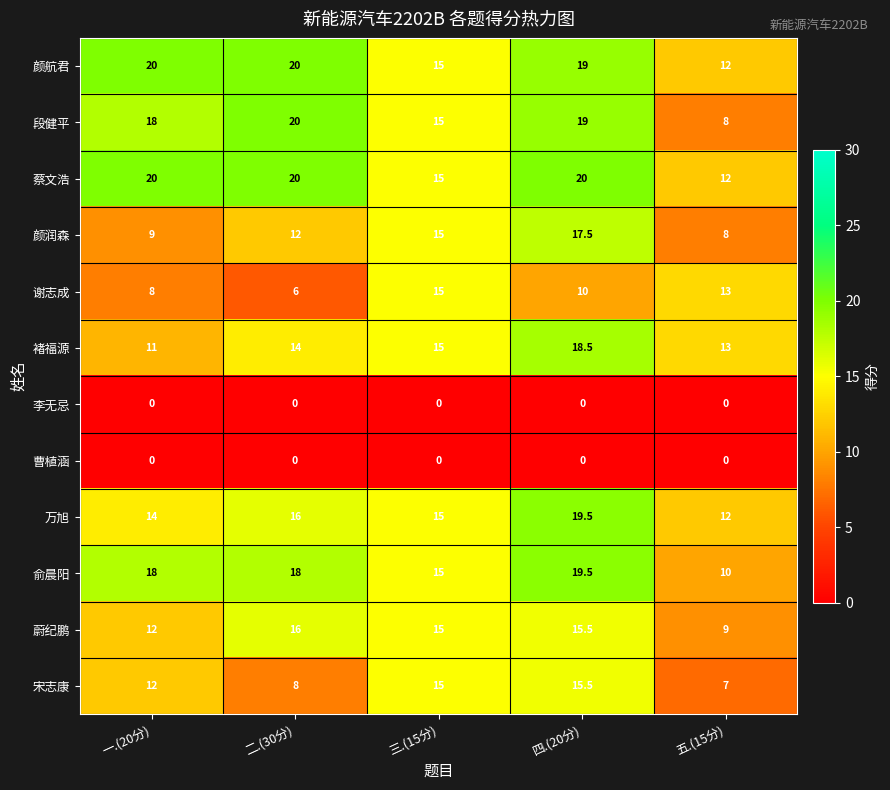

The value of 蔡文浩 at 五.(15分) is 19.8. True or false?

False